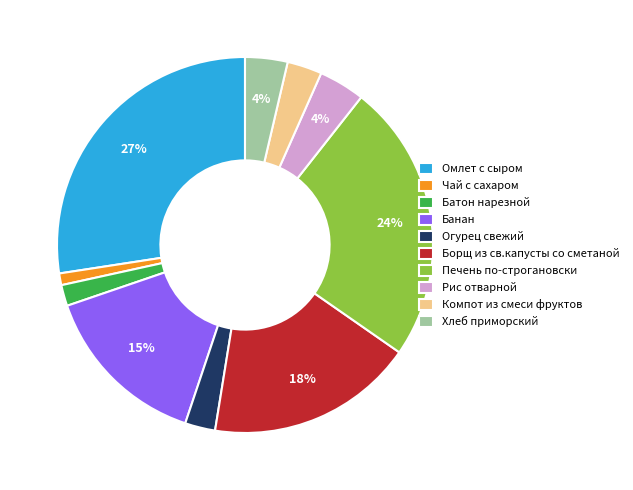

Combined, do Омлет с сыром and Компот из смеси фруктов account for over 50%?

No